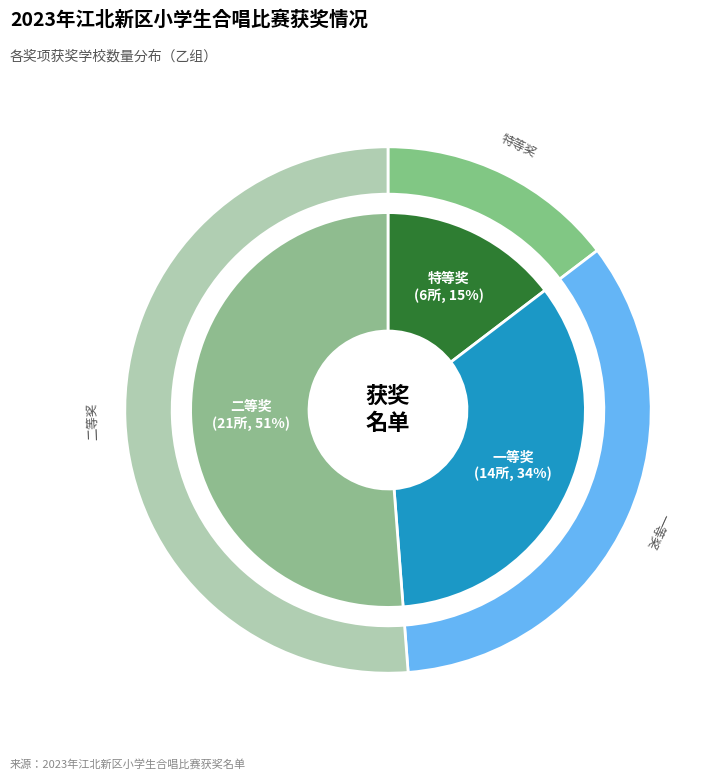

Rank the categories by value from lowest to highest.

特等奖, 一等奖, 二等奖